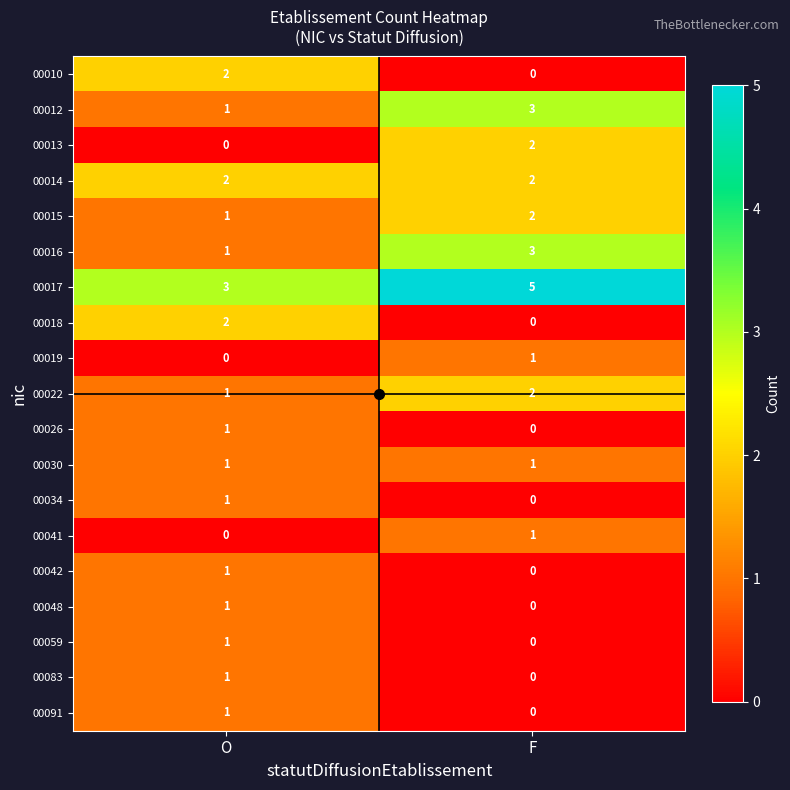

The value of 00083 at O is 2. True or false?

False